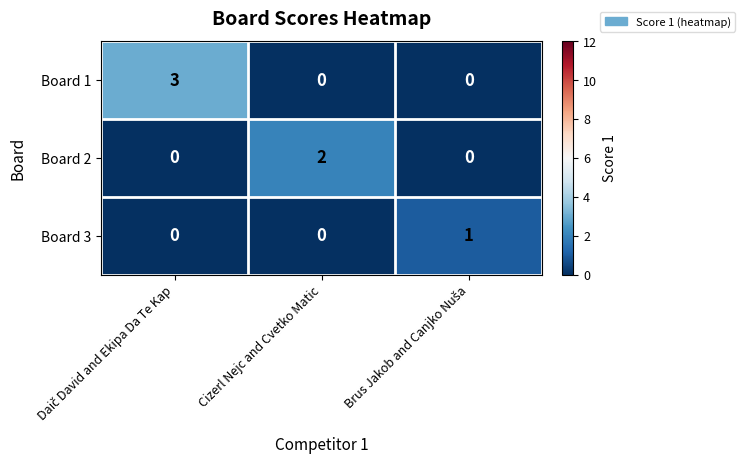

What is the difference between the maximum and second lowest values in the Board 1 series?

3